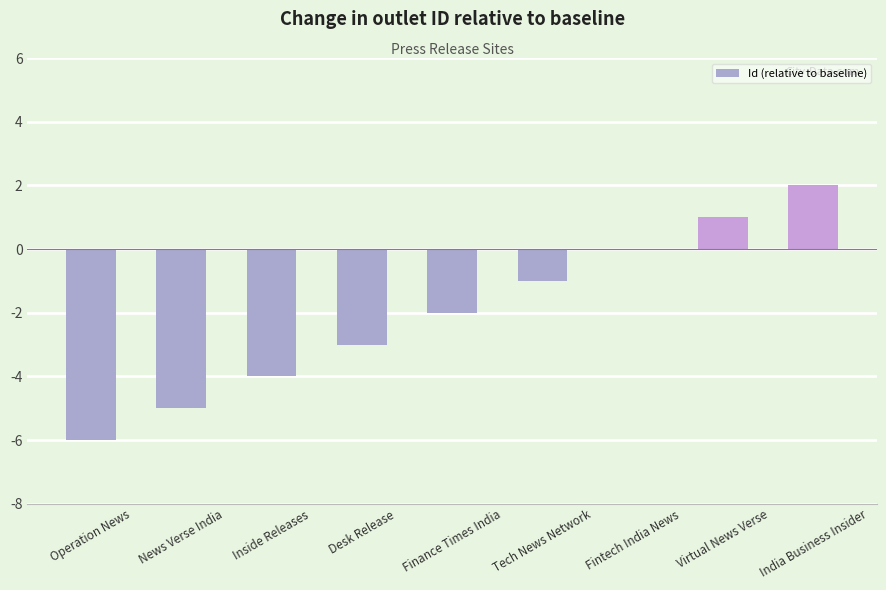

What is the average value?

-2